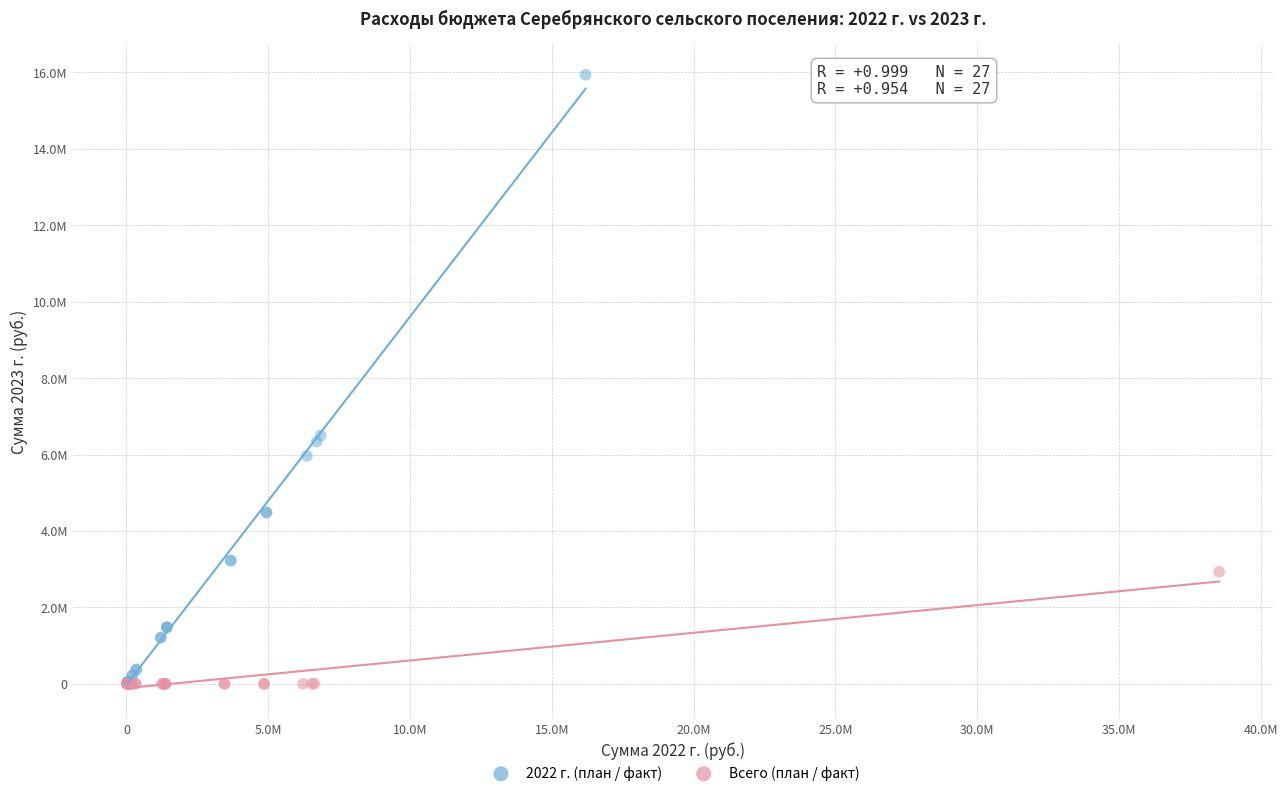

Which series has the widest spread of Y values?

2022 г. (план / факт)